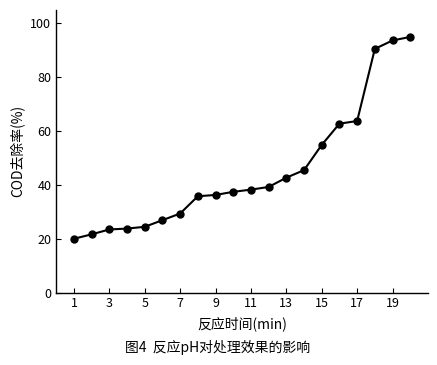

What is the value of the 11th point from the left?

38.3